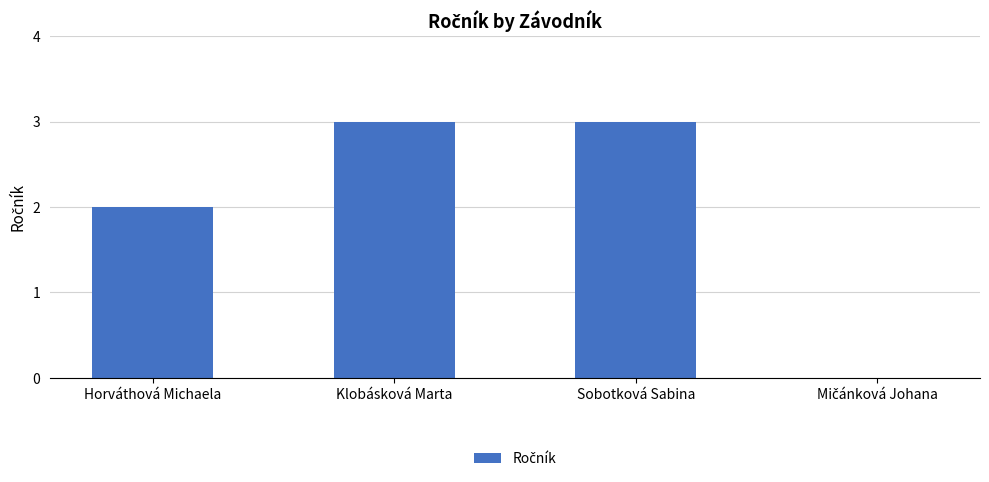

Count the values in the range 2 to 3.

3